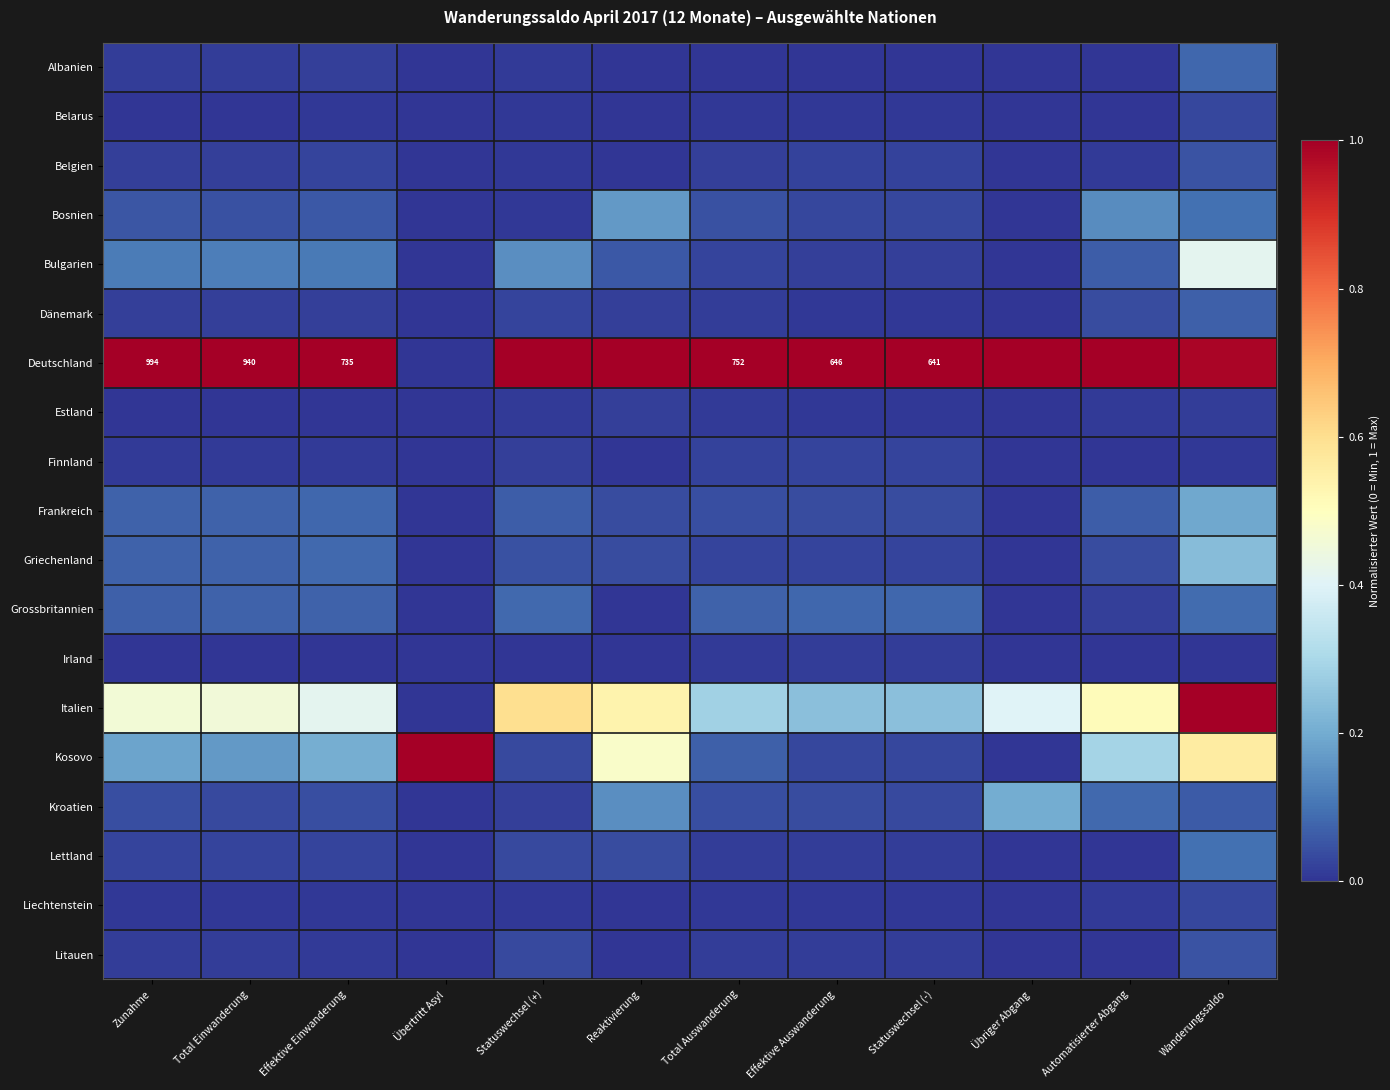

What is the maximum value shown in the chart?

1.0